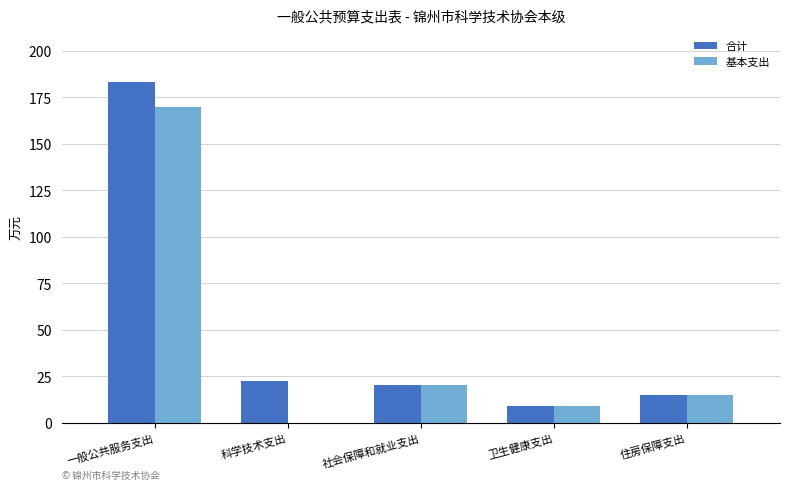

What is the sum of the 基本支出 values at 社会保障和就业支出 and 科学技术支出?

20.3